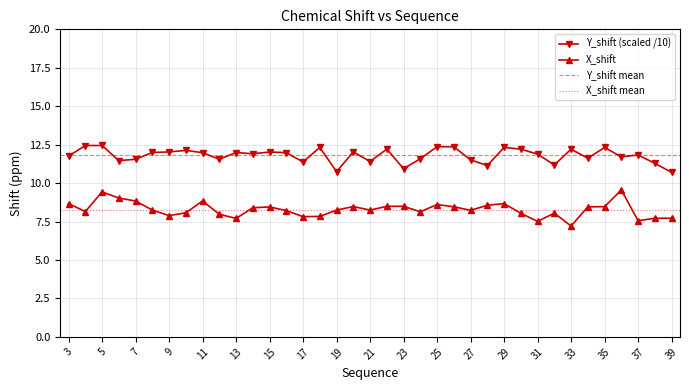

True or false: X_shift and Y_shift intersect in this chart.

False